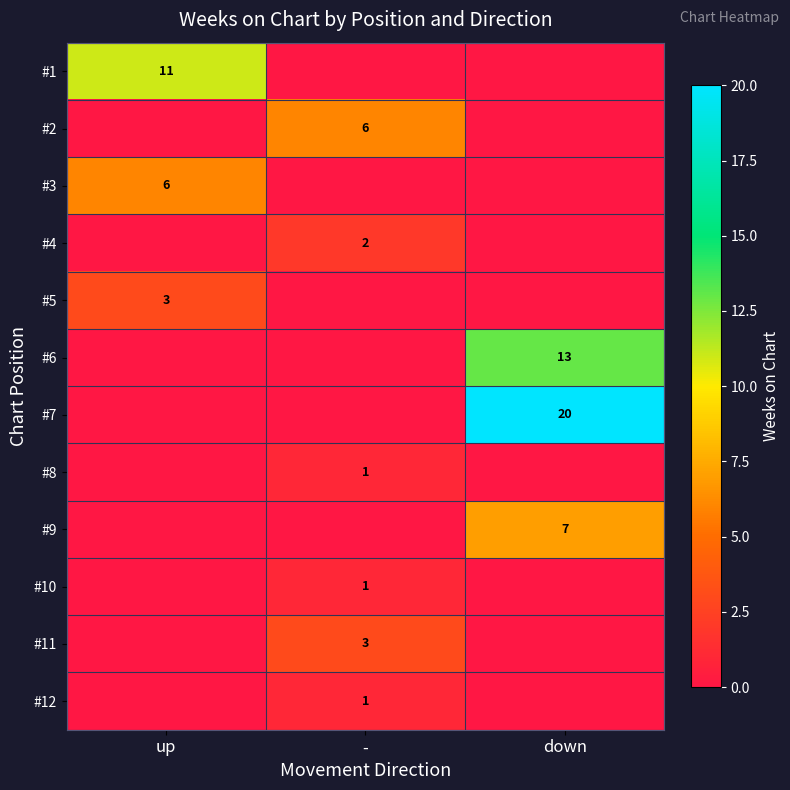

The value of #3 at up is 6. True or false?

True